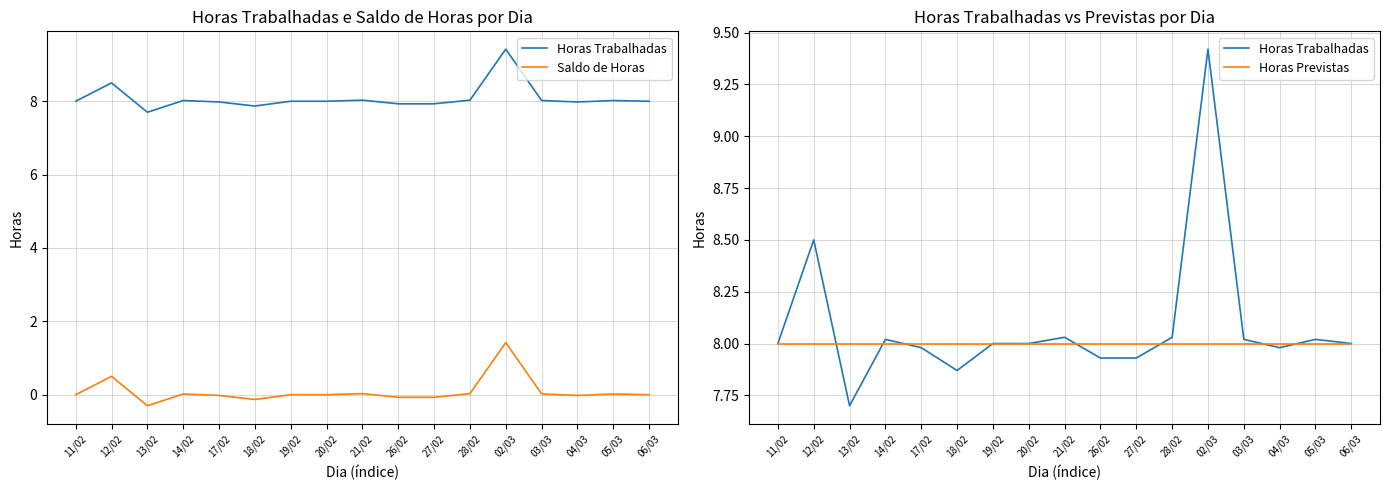

At 19/02, list the series in order from smallest to largest.

Saldo de Horas, Horas Trabalhadas, Horas Previstas